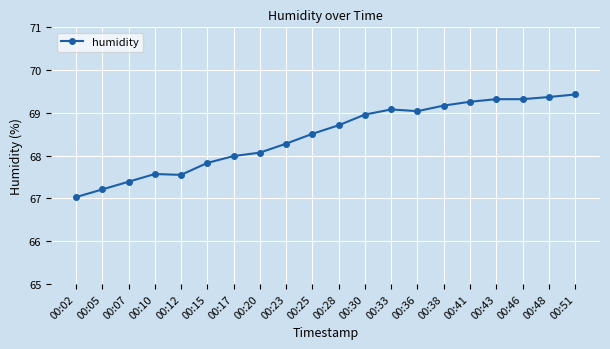

What is the difference between the second highest and minimum values?

2.3